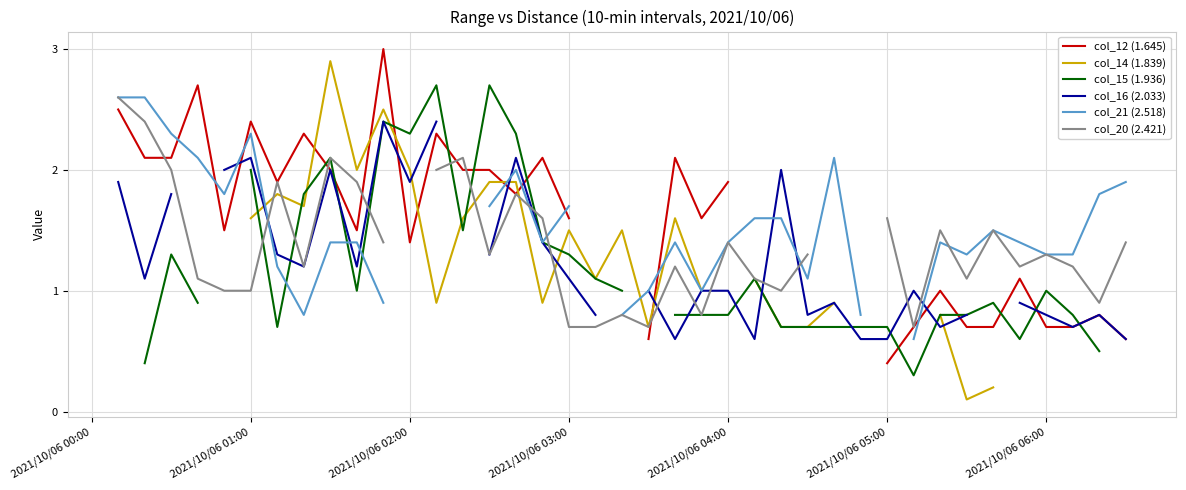

At which category is the sum across all series the highest?

11